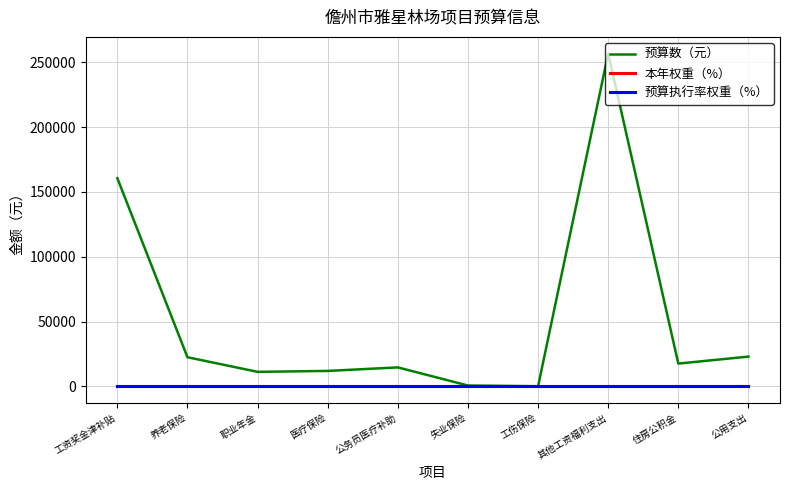

Where is 预算数（元） nearest to the value 128410?

工资奖金津补贴